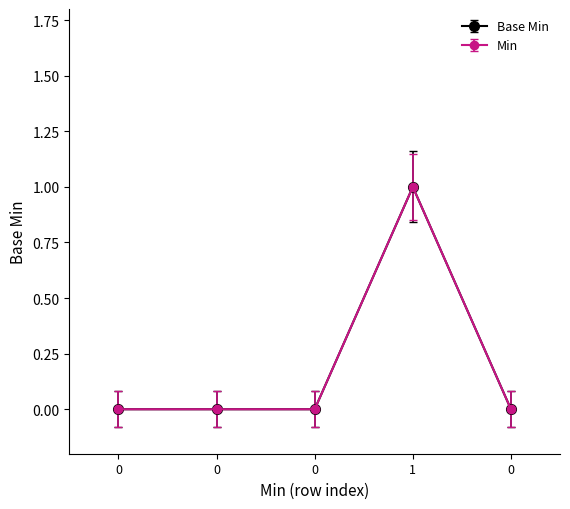

Does the chart have visible grid lines?

No